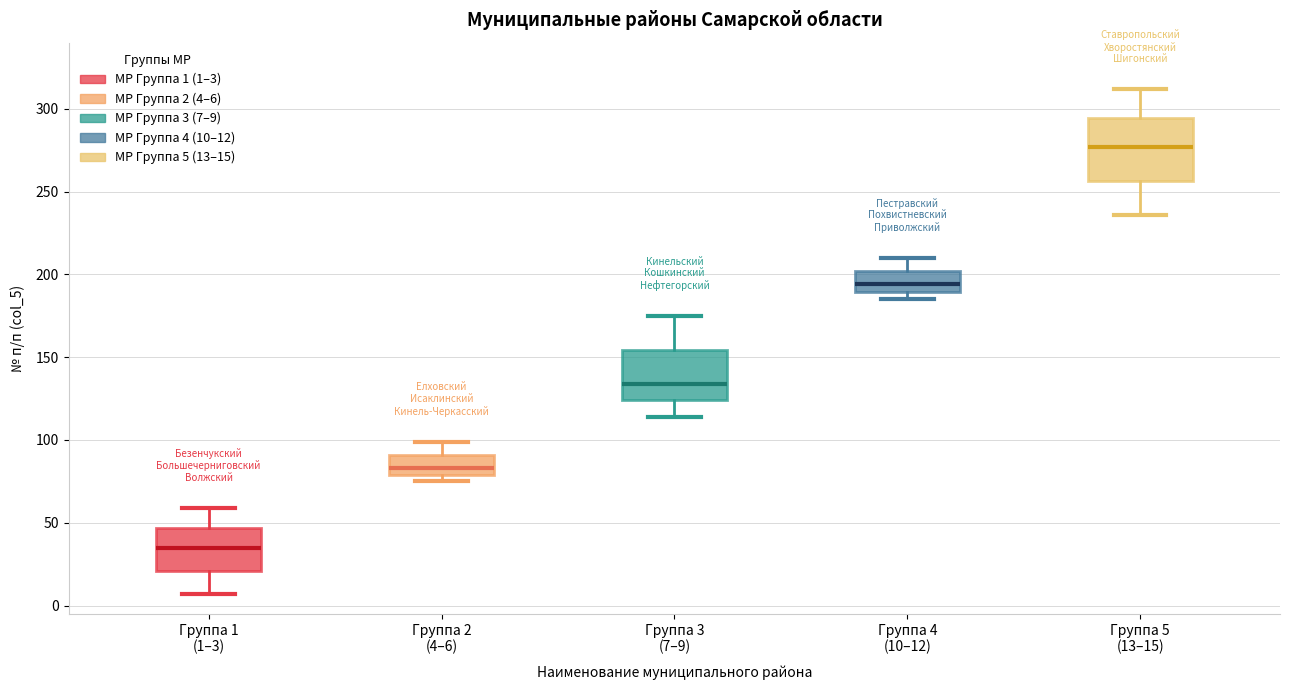

Reading left to right, read every box against the y-axis: the position of its median line, the range the box covers, and the ends of its whiskers. The values are not printed on the chart, so give them approximately, as read against the axis.

Группа 1 (1–3): median 35, box 20 to 45, whiskers 5 to 60
Группа 2 (4–6): median 85, box 80 to 90, whiskers 75 to 100
Группа 3 (7–9): median 135, box 125 to 155, whiskers 115 to 175
Группа 4 (10–12): median 195, box 190 to 200, whiskers 185 to 210
Группа 5 (13–15): median 275, box 255 to 295, whiskers 235 to 310